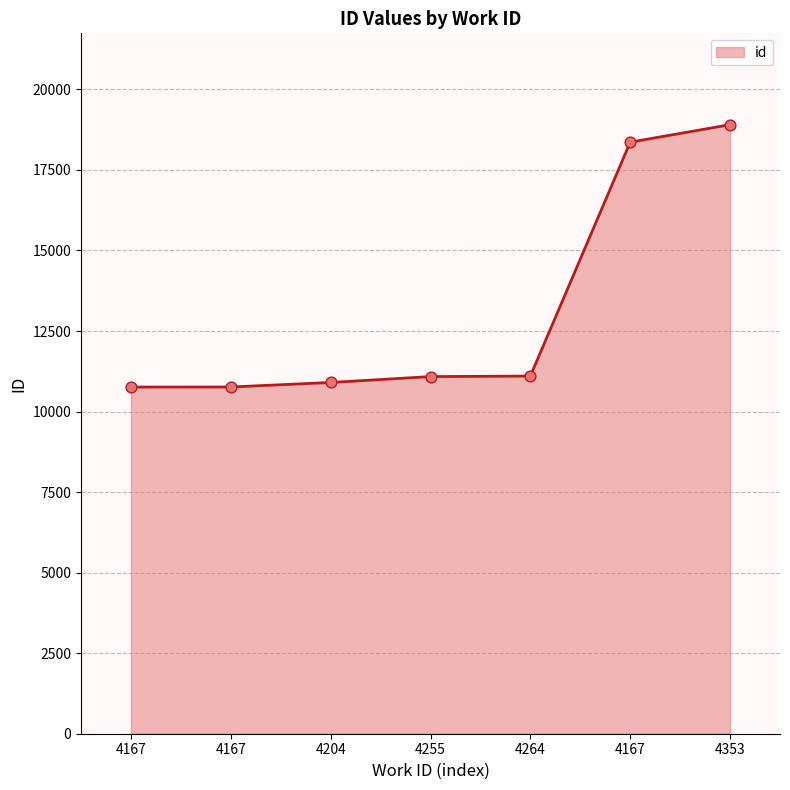

What is the ratio of the value at 4255 to the value at 4167?

1.0